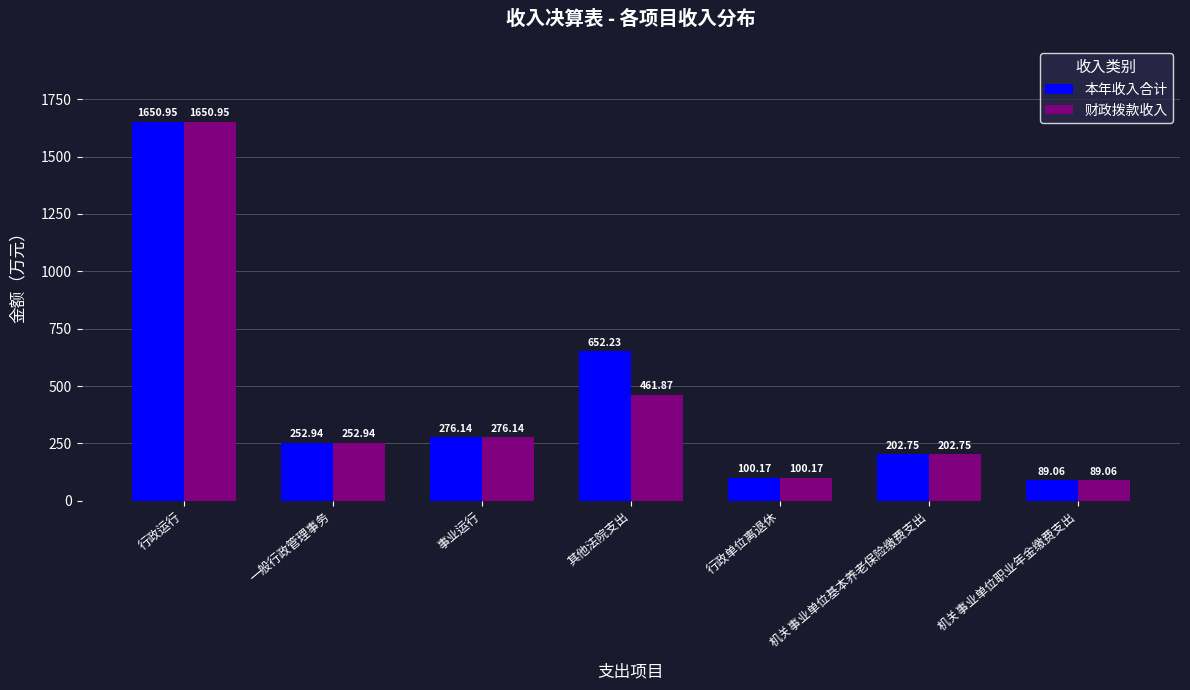

True or false: 财政拨款收入 has a value of 276.1 at 事业运行.

True